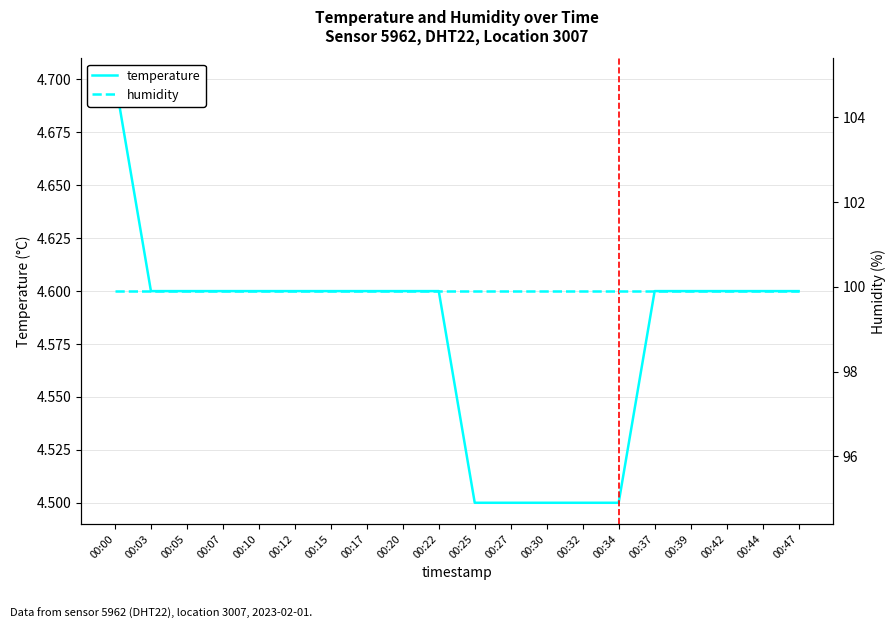

The humidity series shows 99.9 at 00:07. True or false?

True